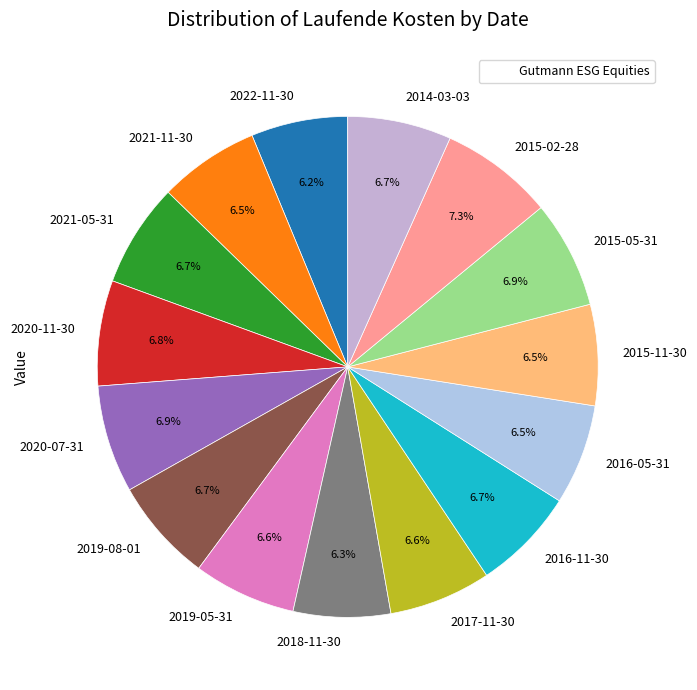

Does 2015-02-28 represent more than half of the total?

No